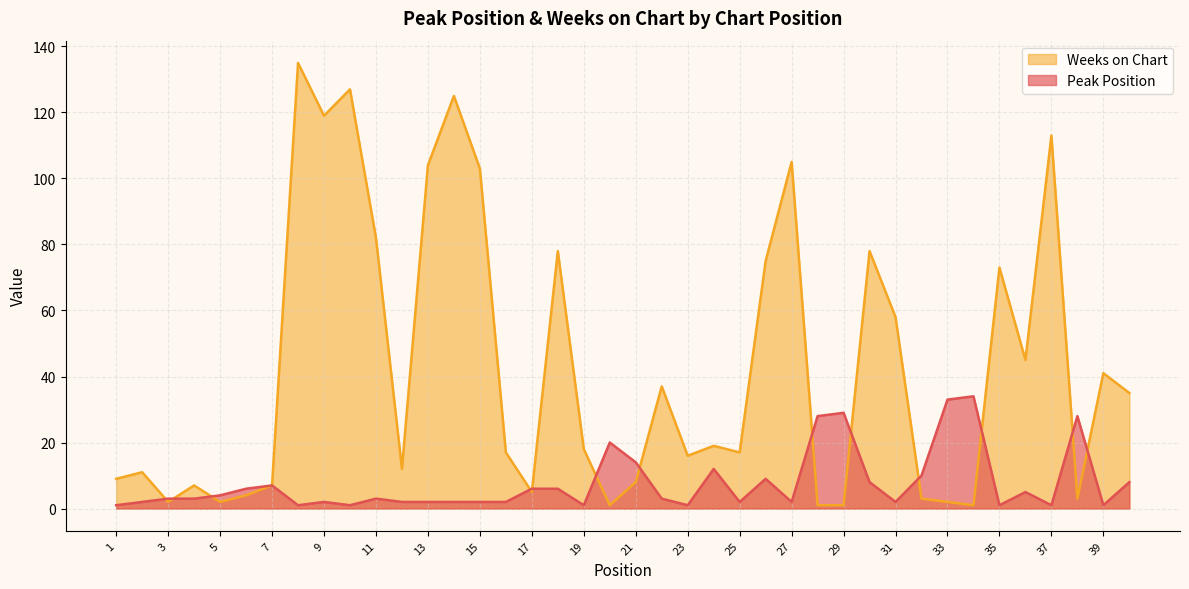

Where does the Peak Position series first go above 3?

5